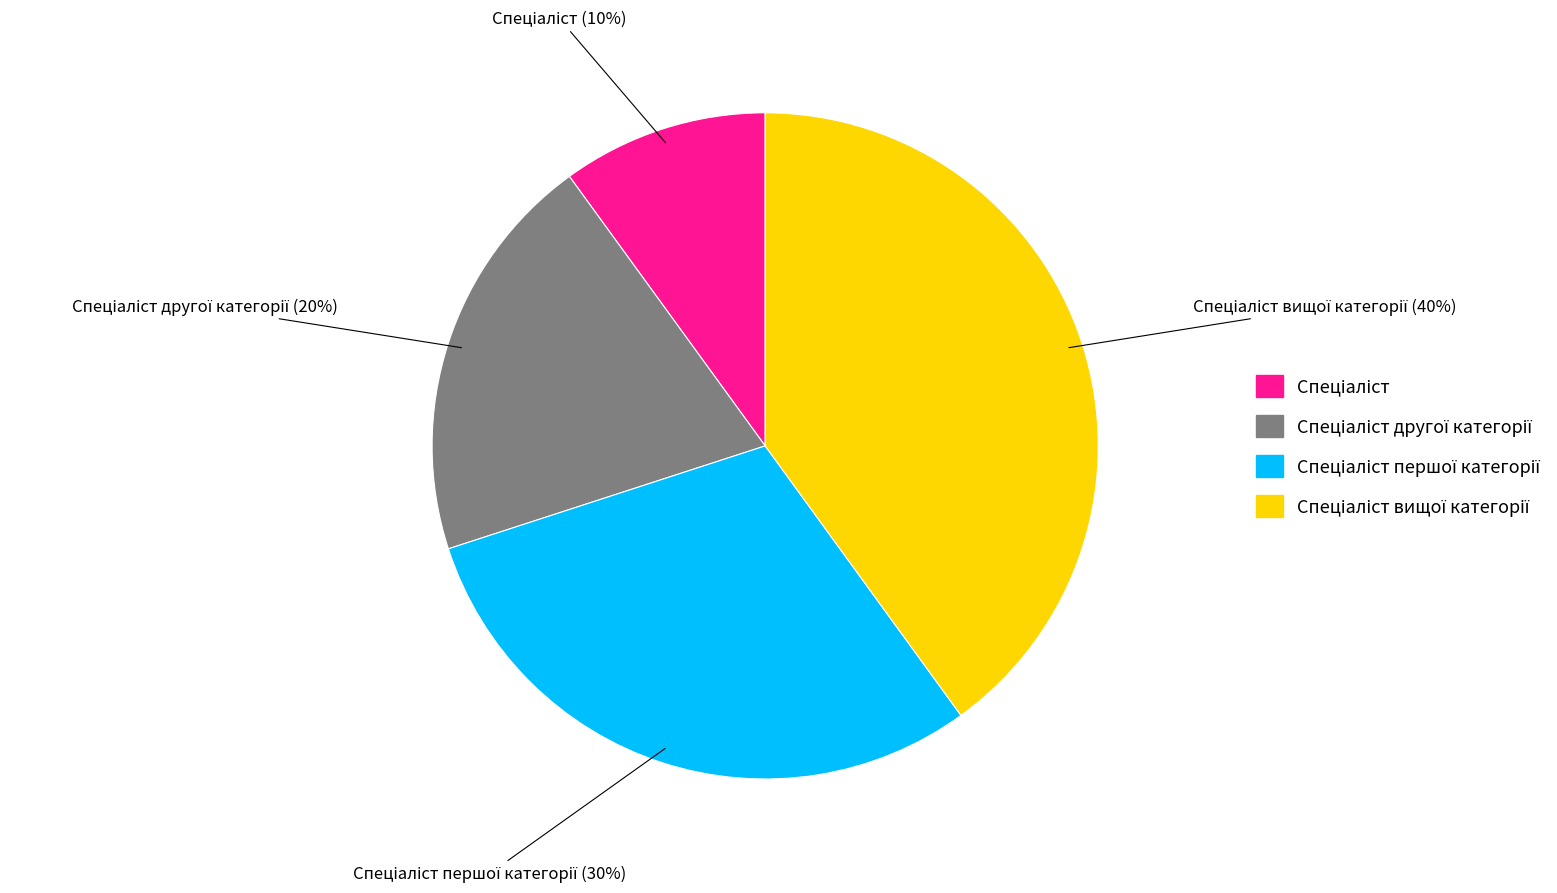

To the nearest percent, what is the average slice percentage?

25%